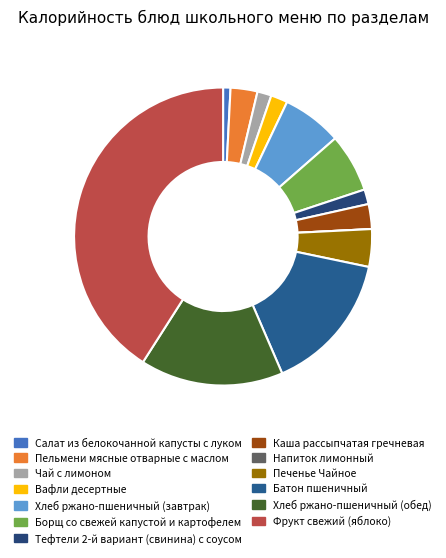

To the nearest percent, what percentage of the pie is Борщ со свежей капустой и картофелем?

6%